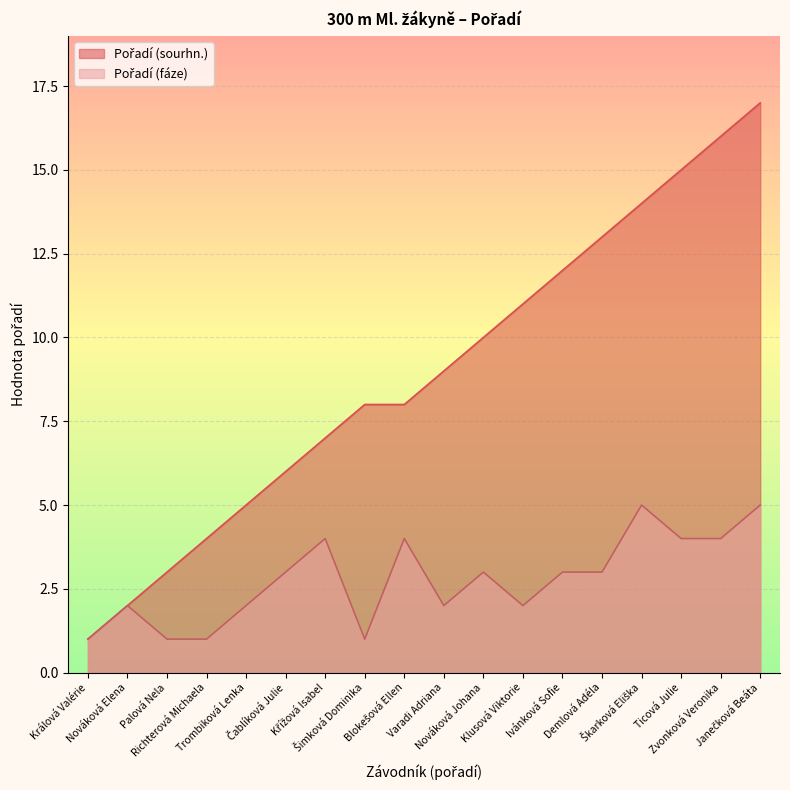

Where is the first local minimum for Pořadí (fáze)?

Šimková Dominika